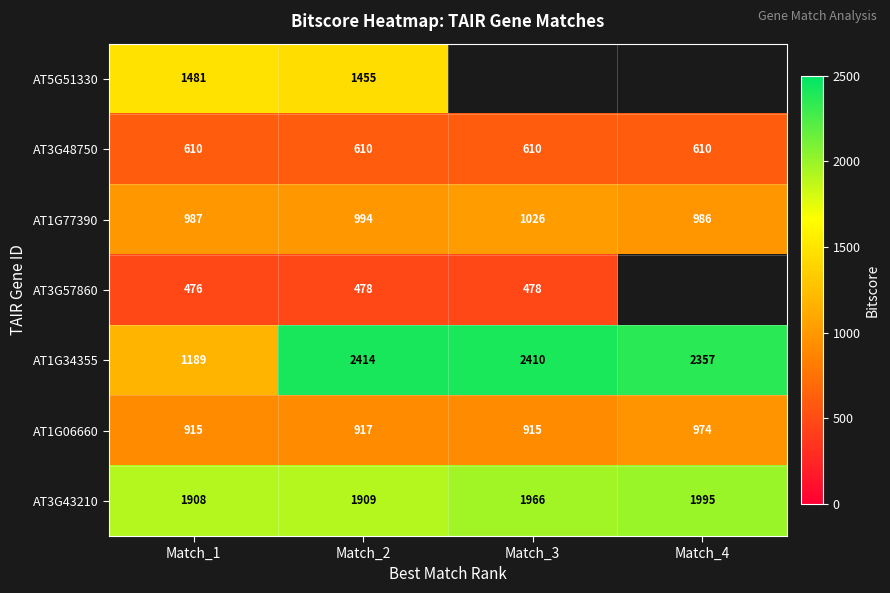

What is the sum of all AT1G77390 values?

3993